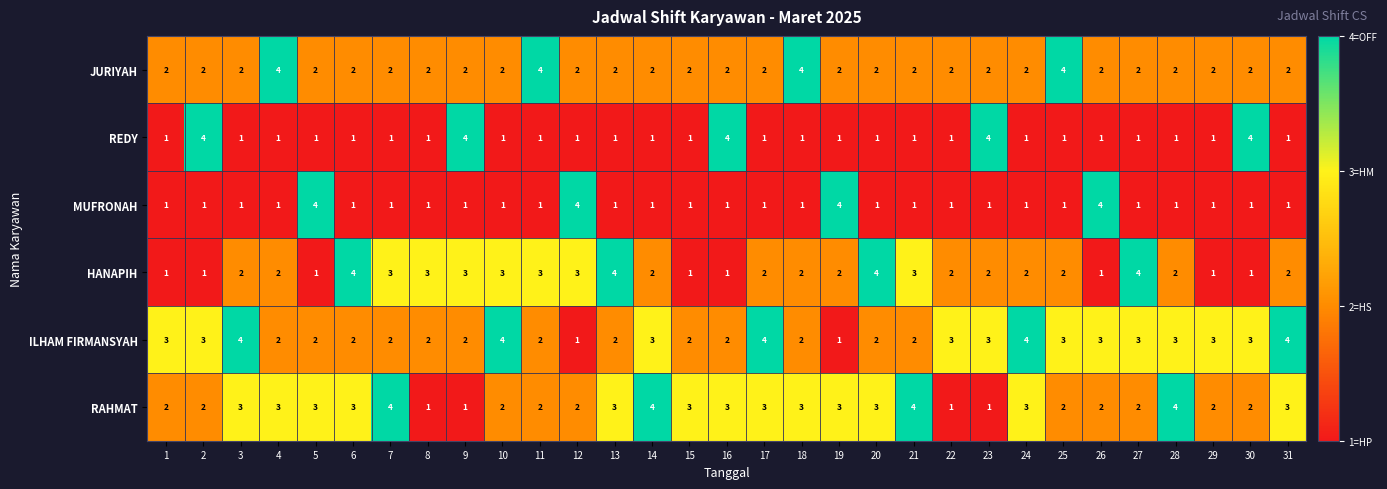

What is the approximate value of JURIYAH at 11?

4